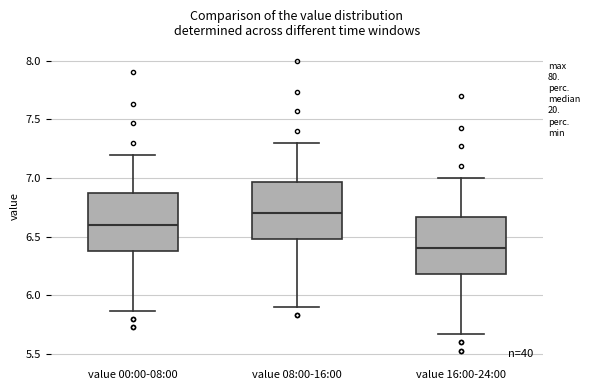

Reading left to right, transcribe this box plot: for each box, give where its median line is, the range the box spans, and where its two whiskers end, as read against the y-axis. The values are not printed on the chart, so give them approximately, as read against the axis.

value 00:00-08:00: median 6.60, box 6.40 to 6.85, whiskers 5.85 to 7.20
value 08:00-16:00: median 6.70, box 6.50 to 6.95, whiskers 5.90 to 7.30
value 16:00-24:00: median 6.40, box 6.20 to 6.65, whiskers 5.65 to 7.00